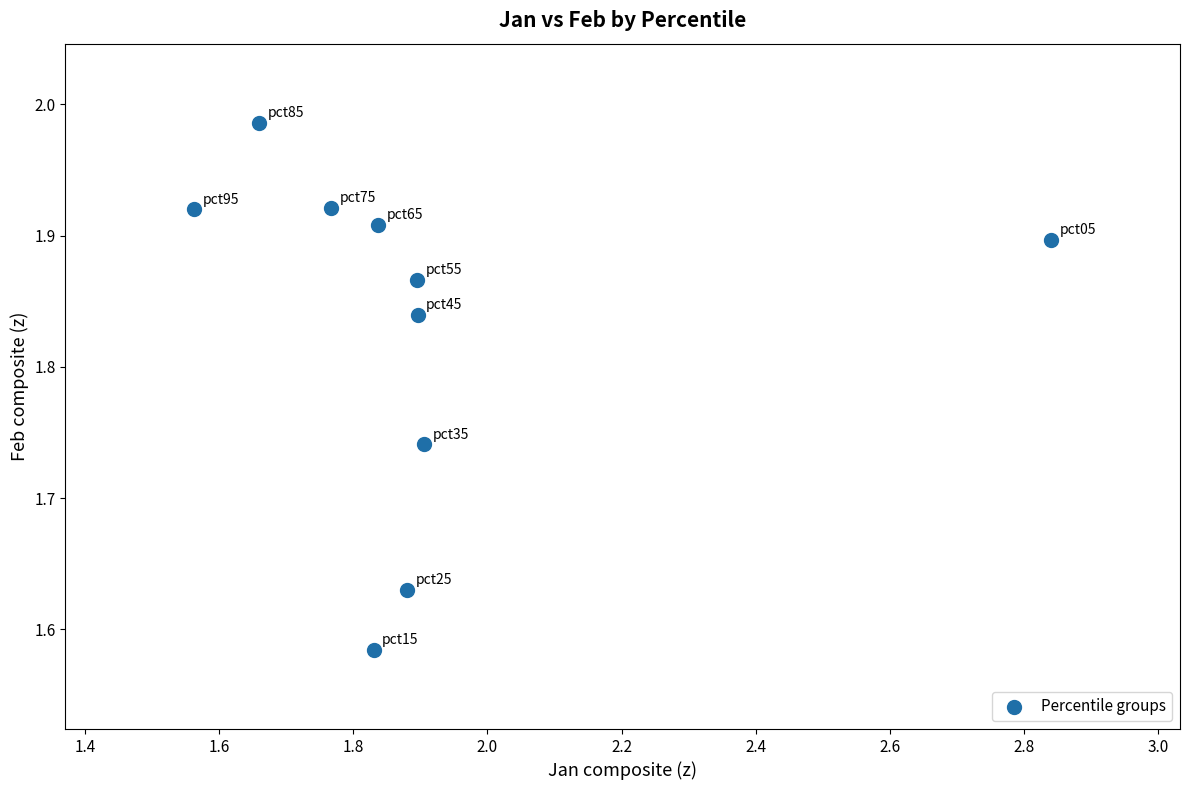

What is the range of X values (max minus min)?

1.3